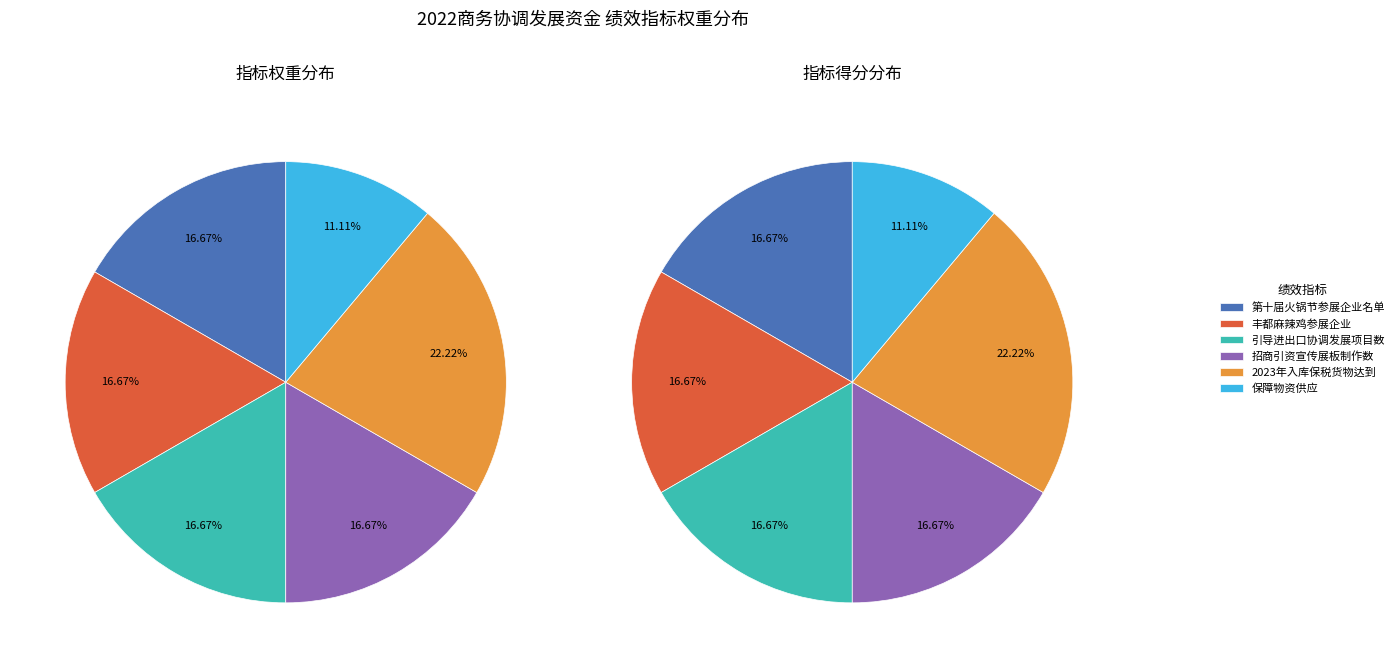

What percentage is the 第十届火锅节参展企业名单 slice, to the nearest percent?

17%